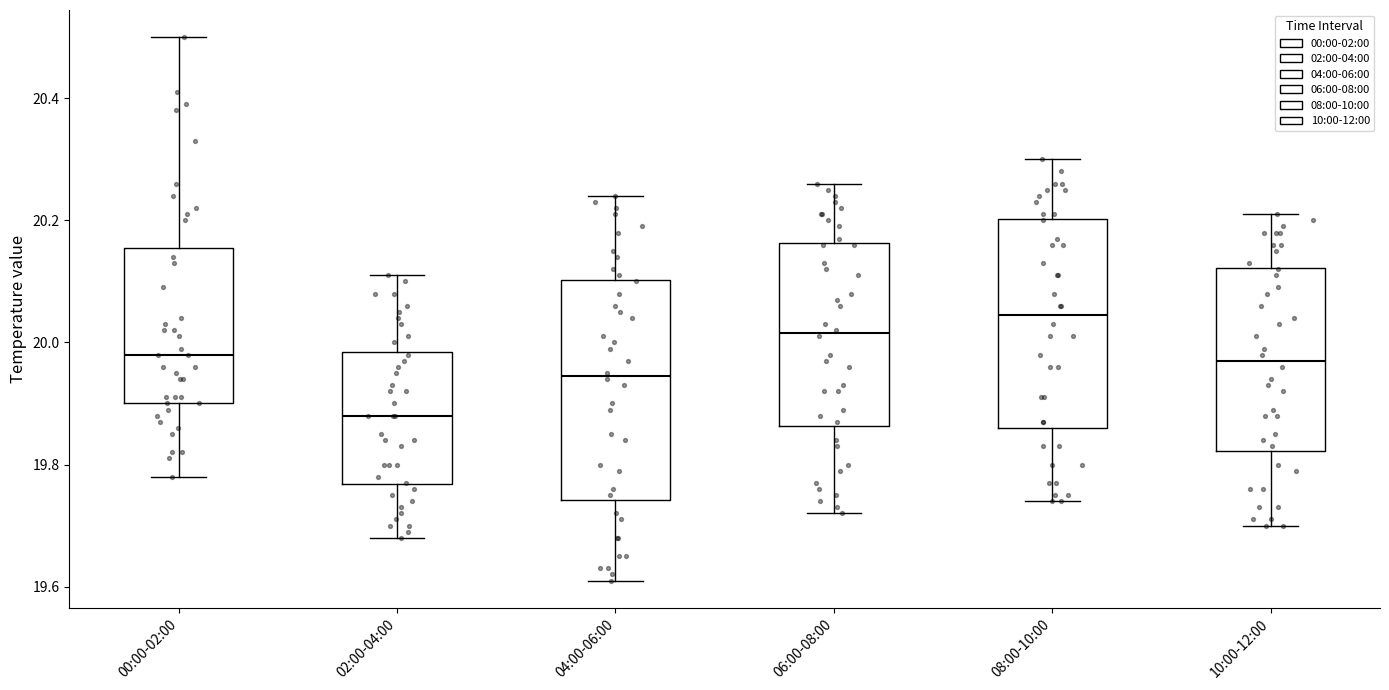

Reading left to right, transcribe this box plot: for each box, give where its median line is, the range the box spans, and where its two whiskers end, as read against the y-axis. The values are not printed on the chart, so give them approximately, as read against the axis.

00:00-02:00: median 19.98, box 19.90 to 20.16, whiskers 19.78 to 20.50
02:00-04:00: median 19.88, box 19.76 to 19.98, whiskers 19.68 to 20.12
04:00-06:00: median 19.94, box 19.74 to 20.10, whiskers 19.62 to 20.24
06:00-08:00: median 20.02, box 19.86 to 20.16, whiskers 19.72 to 20.26
08:00-10:00: median 20.04, box 19.86 to 20.20, whiskers 19.74 to 20.30
10:00-12:00: median 19.98, box 19.82 to 20.12, whiskers 19.70 to 20.22